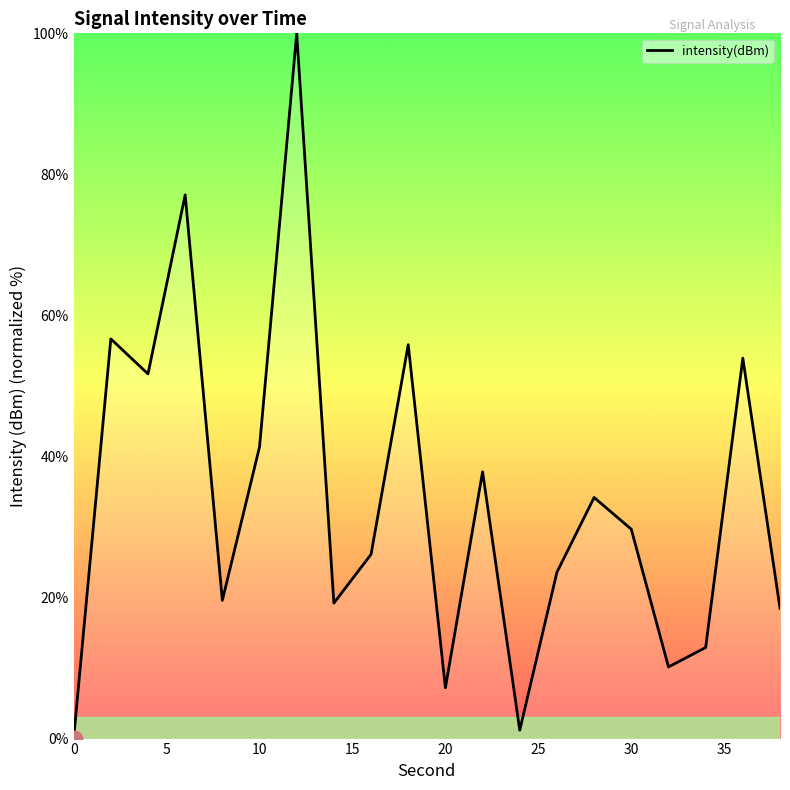

What is the difference between the maximum and minimum values?

100.0